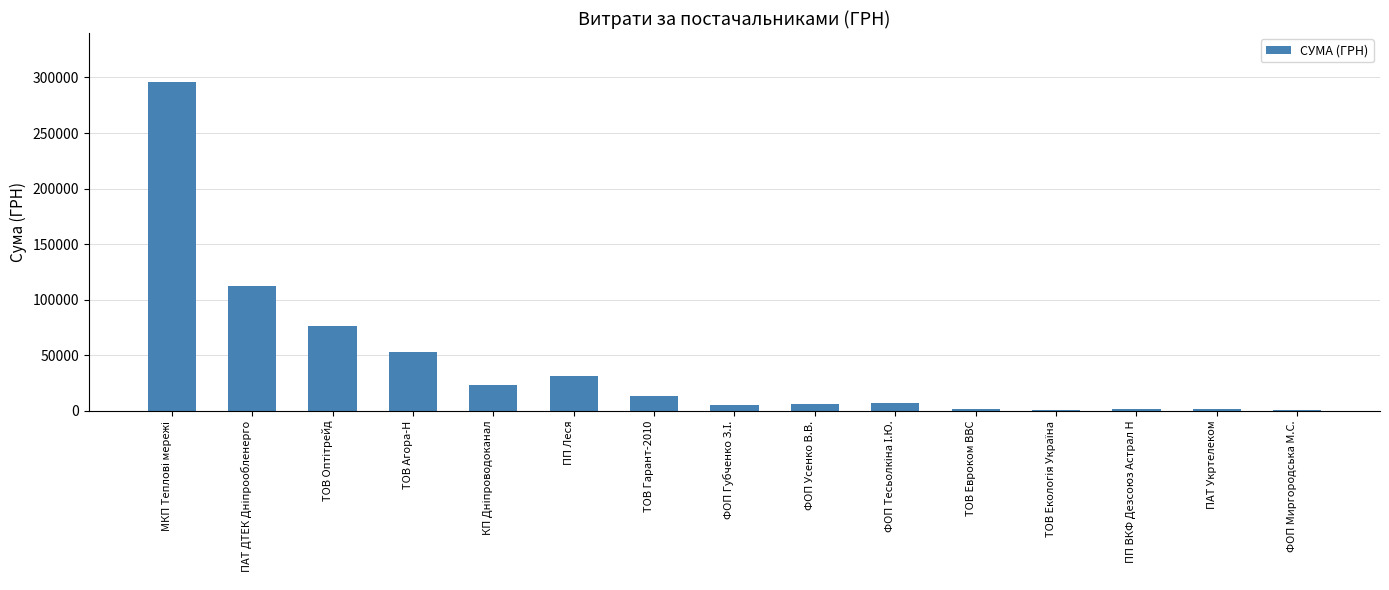

What is the sum of all values?

629260.0